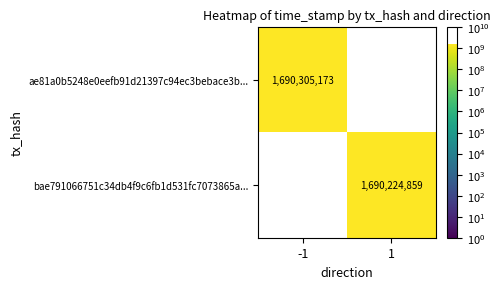

At how many categories does at least one series exceed 1690263525?

1